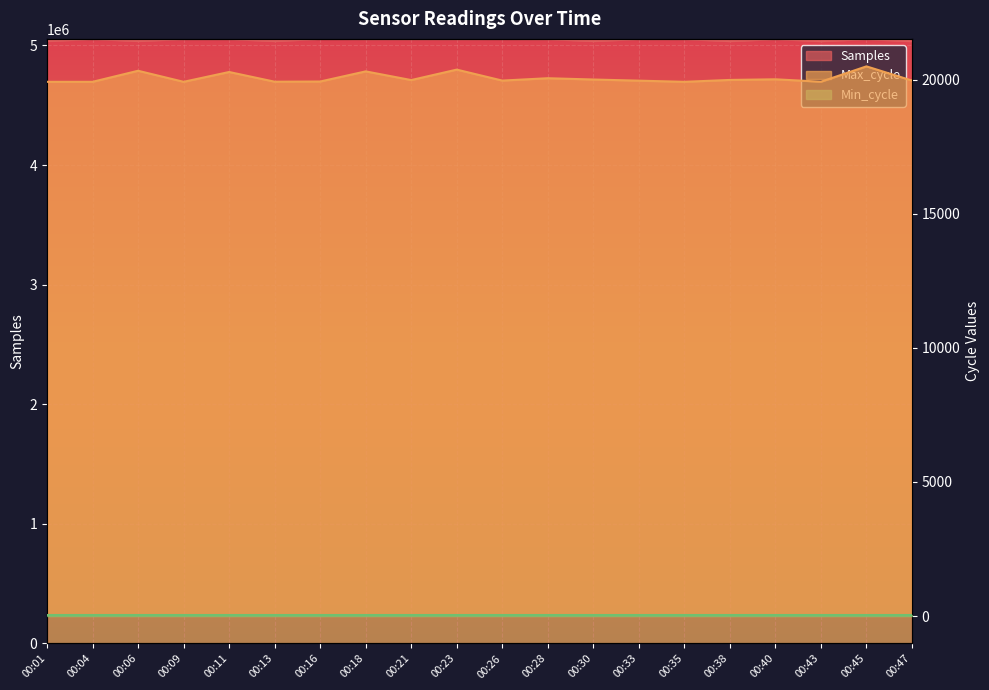

Rank the categories by Max_cycle value from highest to lowest.

00:45, 00:23, 00:06, 00:18, 00:11, 00:28, 00:40, 00:30, 00:38, 00:21, 00:47, 00:26, 00:33, 00:16, 00:13, 00:43, 00:01, 00:04, 00:09, 00:35